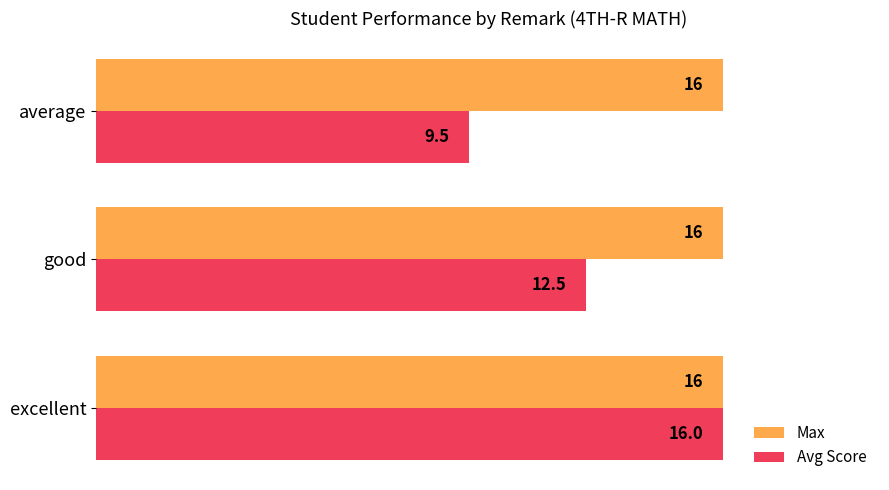

Rank the categories by Avg Score value from lowest to highest.

average, good, excellent